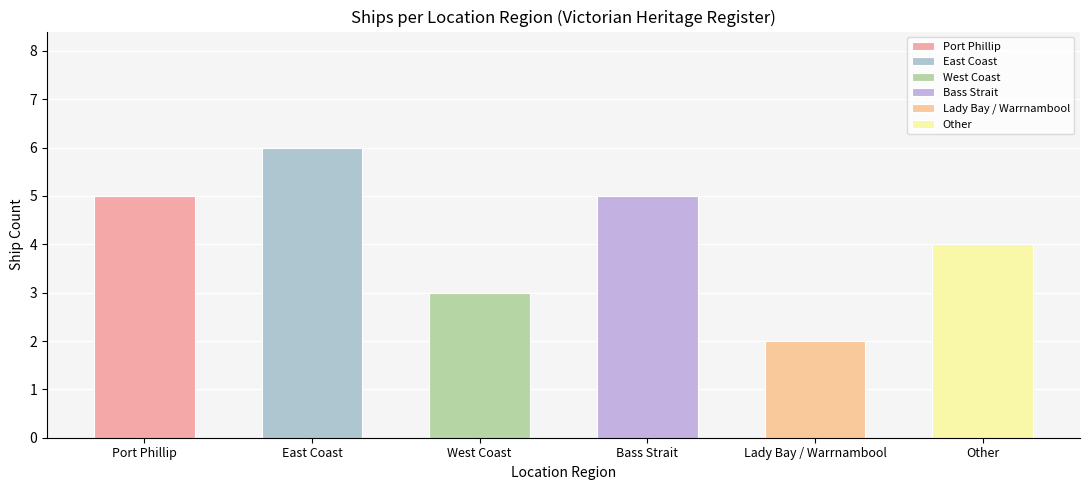

Where does the data first go above 5?

East Coast